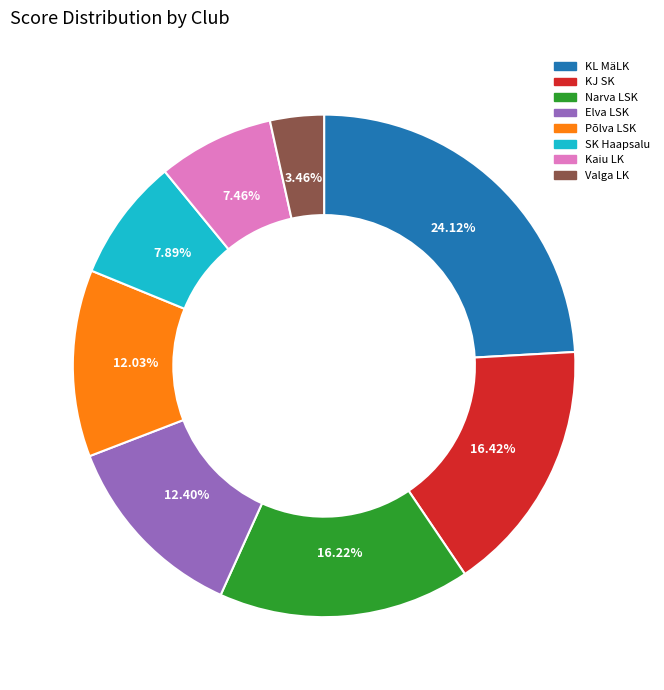

Is there a majority slice in this chart?

No